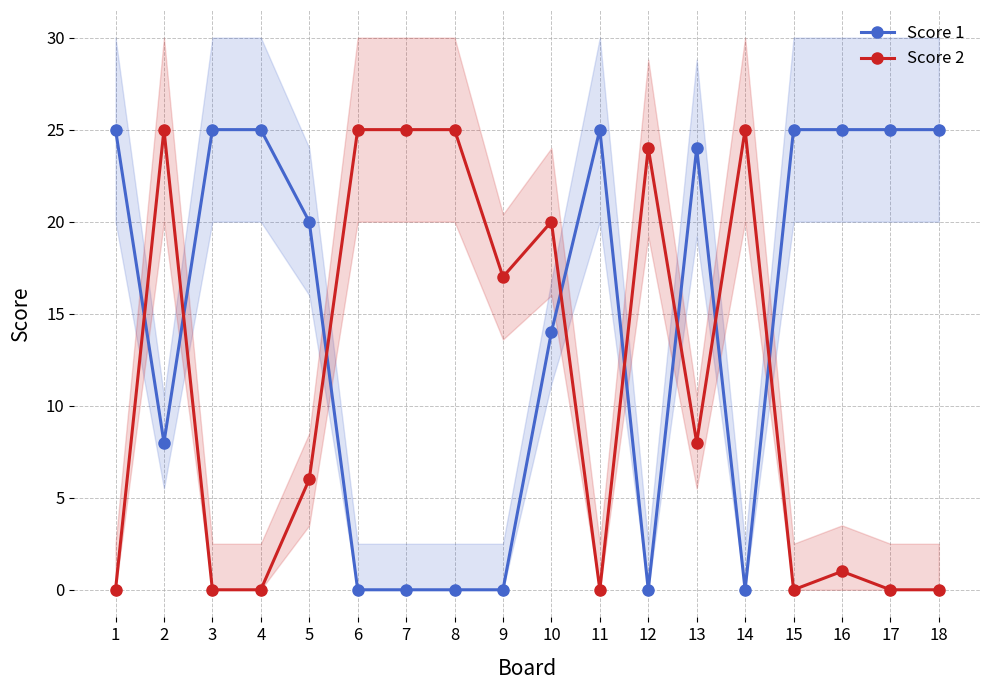

What is the value of the Score 1 point at the 17th from the left?

25